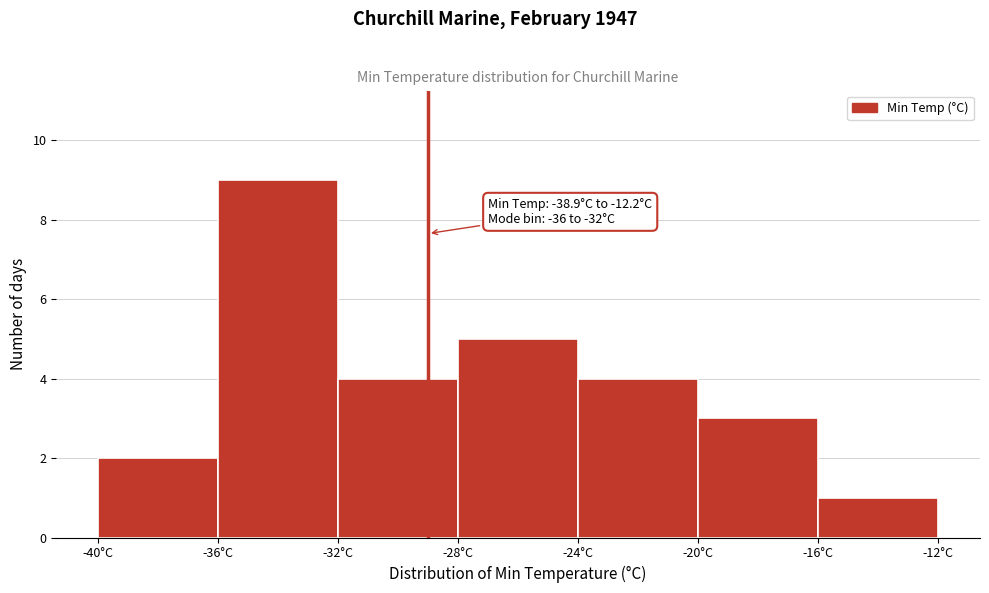

Which range on the x-axis has the tallest bar?

-36 to -32